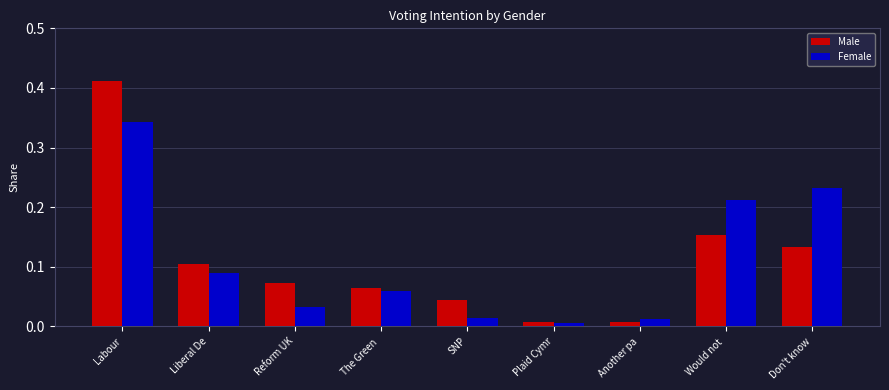

What are all the series names shown in the legend?

Male, Female